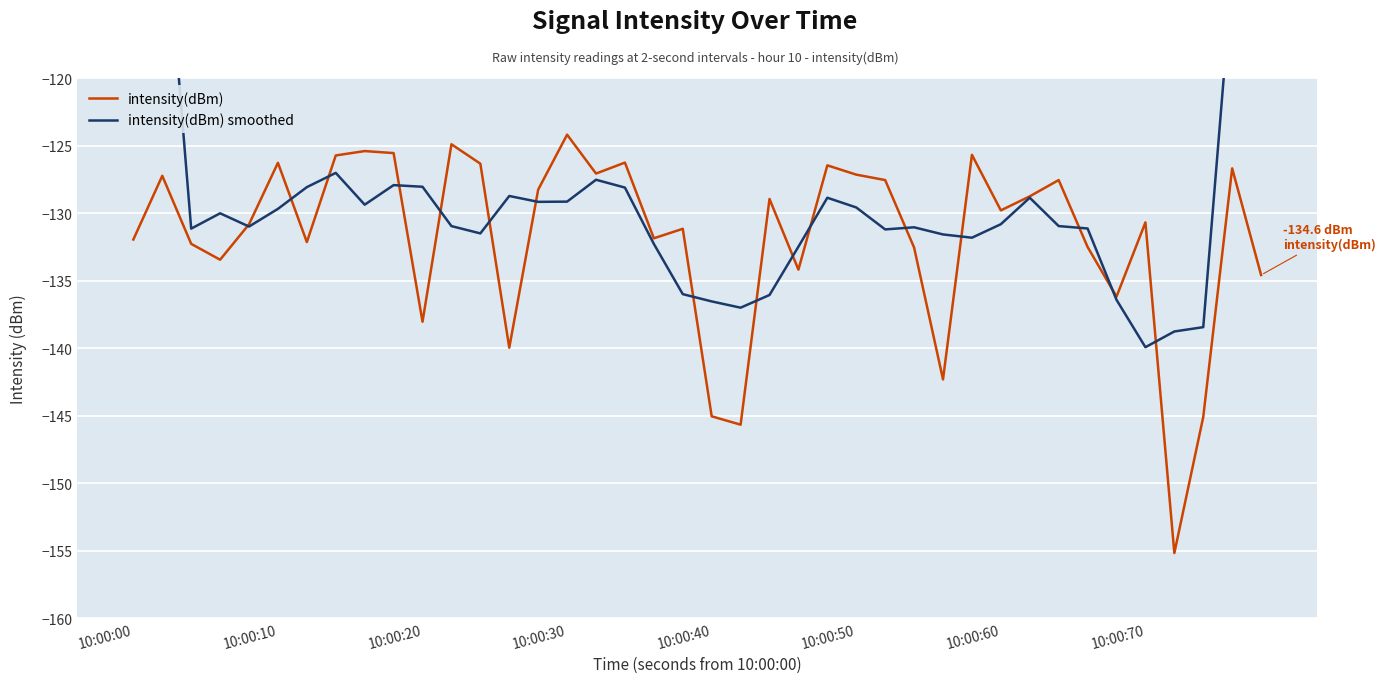

What is the lowest value of the intensity(dBm) series?

-155.2